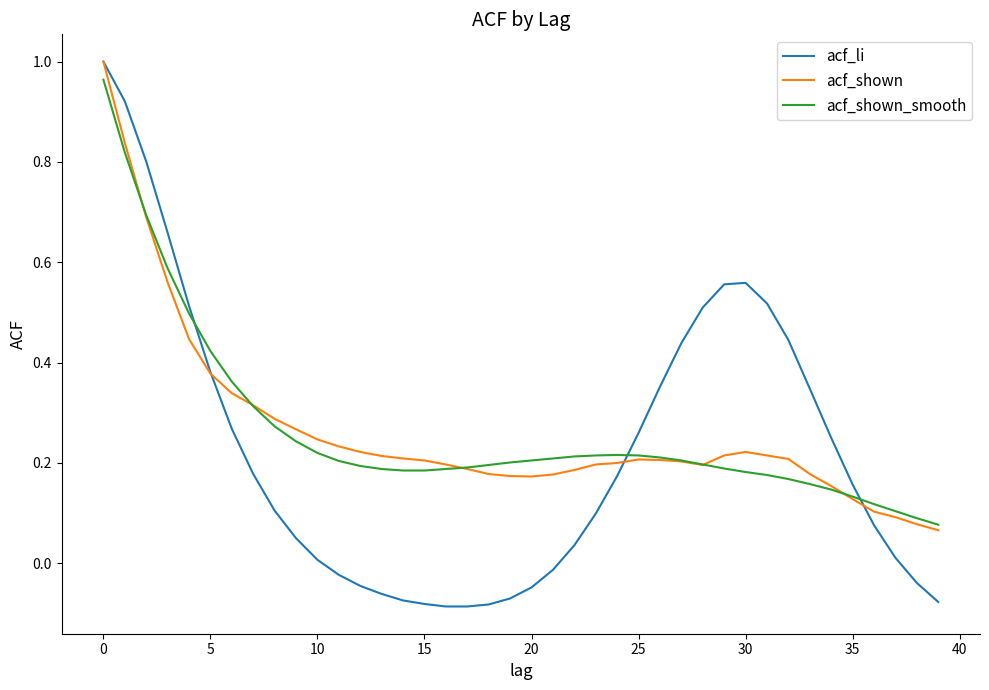

Which series has the largest range (max minus min)?

acf_li